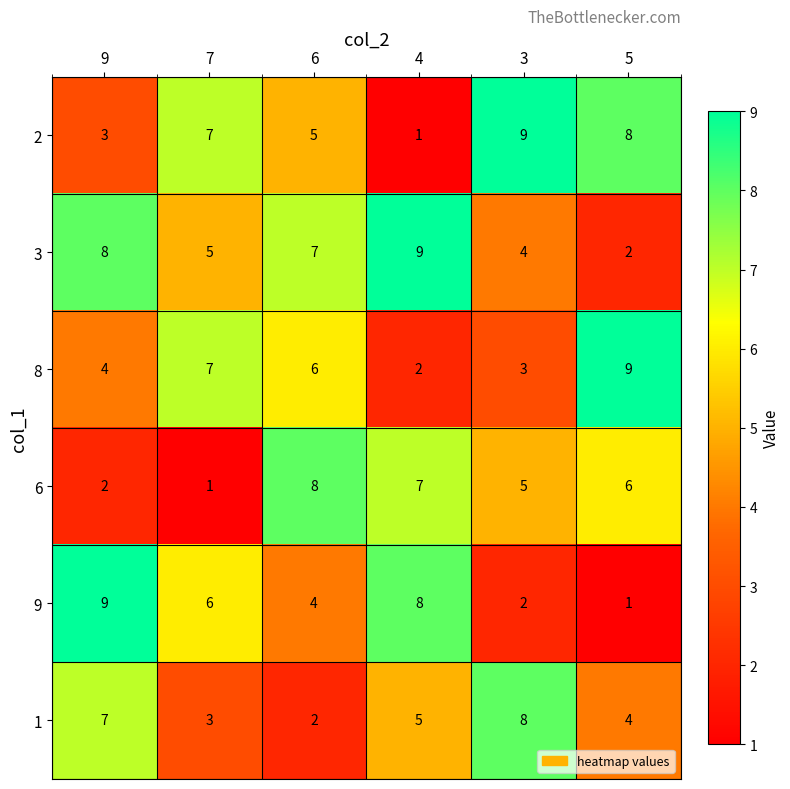

Where does the 8 series first go above 6?

7